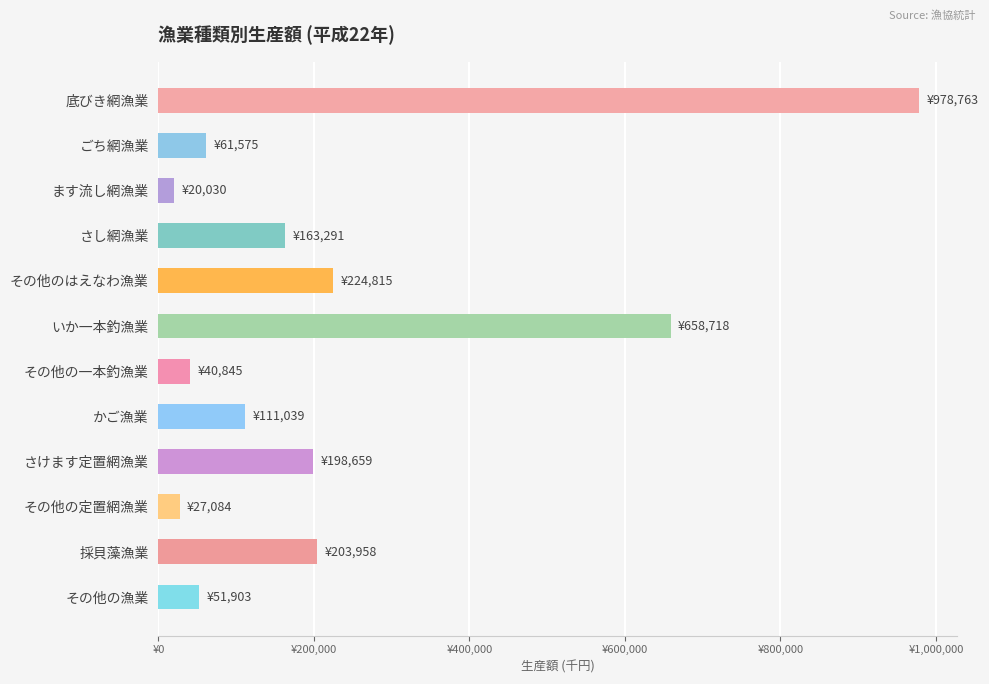

Are the bars horizontal?

Yes